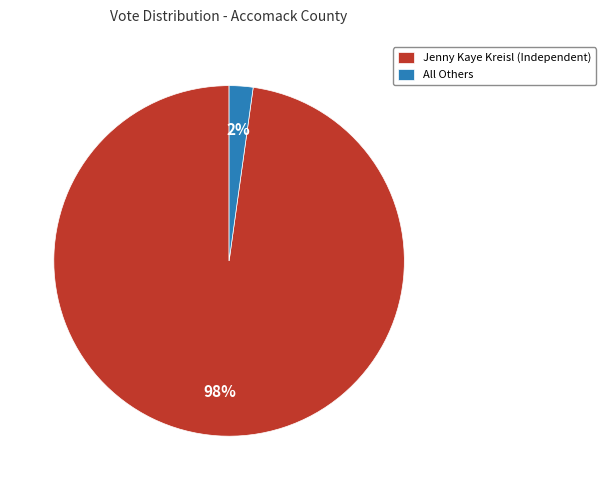

Is it true that Jenny Kaye Kreisl (Independent) is 98% of the pie?

True